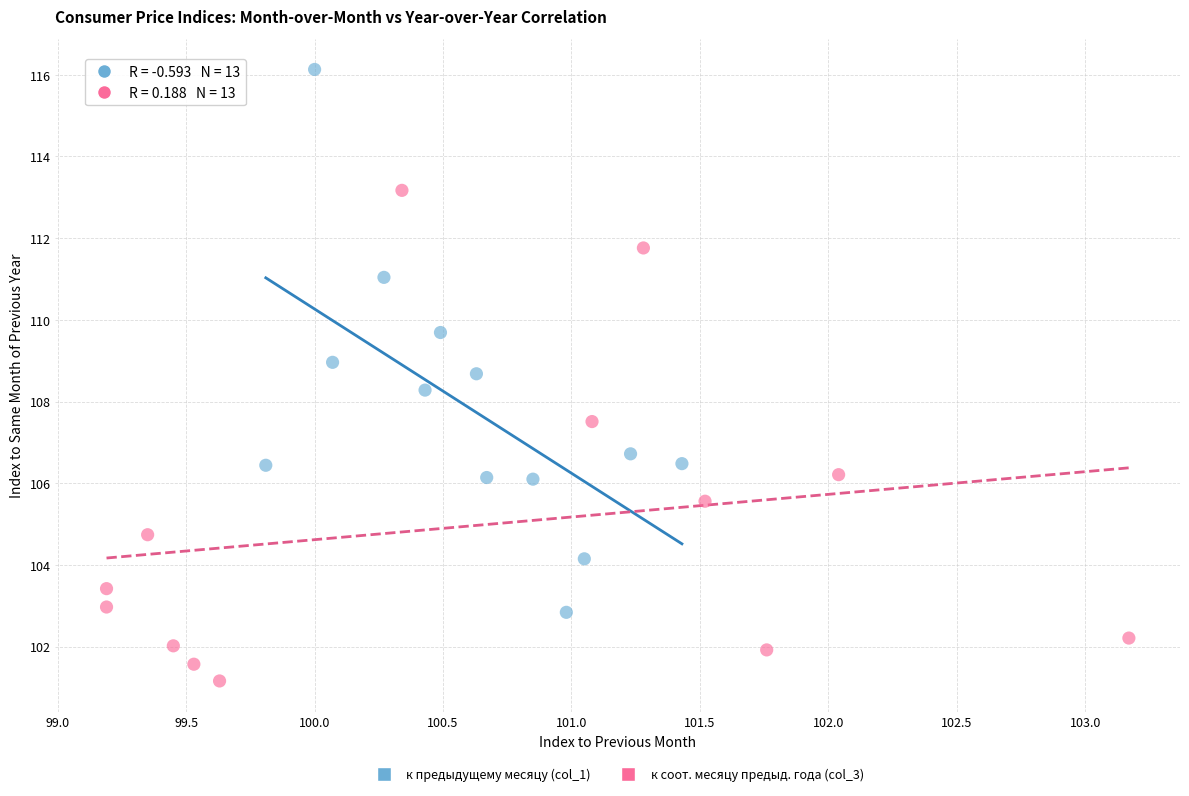

What are all the series names shown in the legend?

к предыдущему месяцу (col_1), к соот. месяцу предыд. года (col_3)